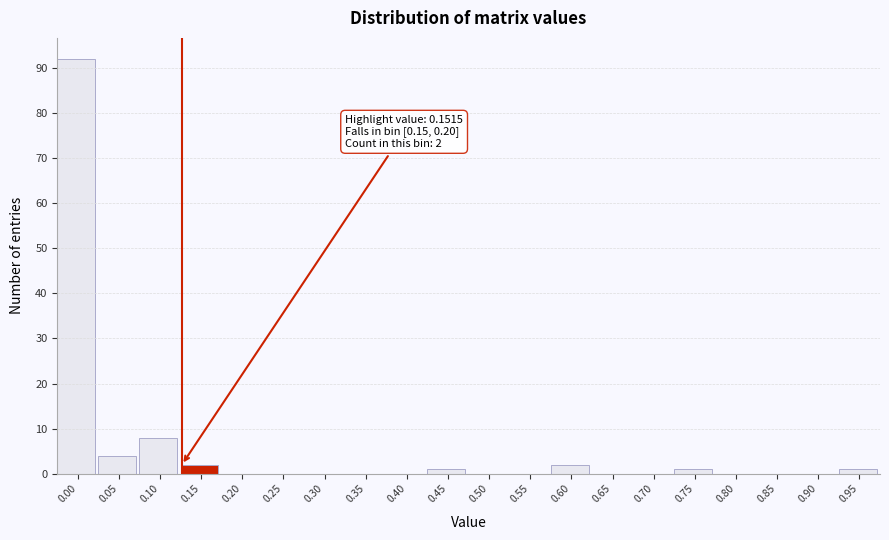

Reading left to right, list all the values displayed in this chart.

0.00=92	0.05=4	0.10=8	0.15=2	0.20=0	0.25=0	0.30=0	0.35=0	0.40=0	0.45=1	0.50=0	0.55=0	0.60=2	0.65=0	0.70=0	0.75=1	0.80=0	0.85=0	0.90=0	0.95=1